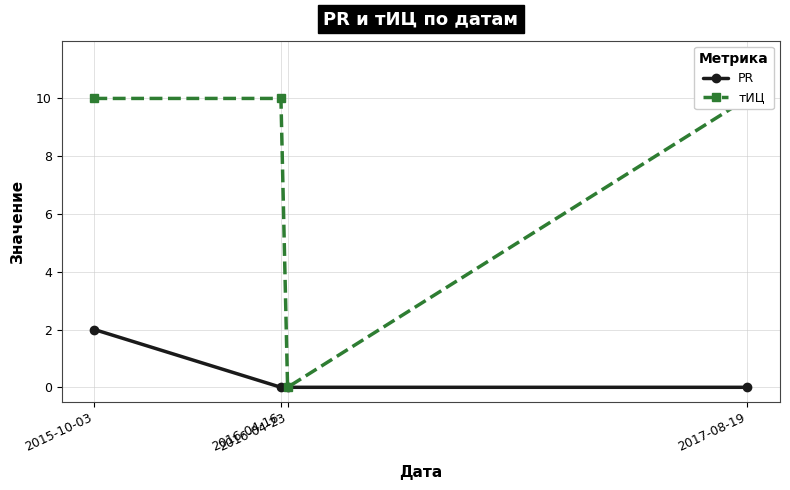

In тИЦ, how many points are lower than both neighbors (excluding endpoints)?

1